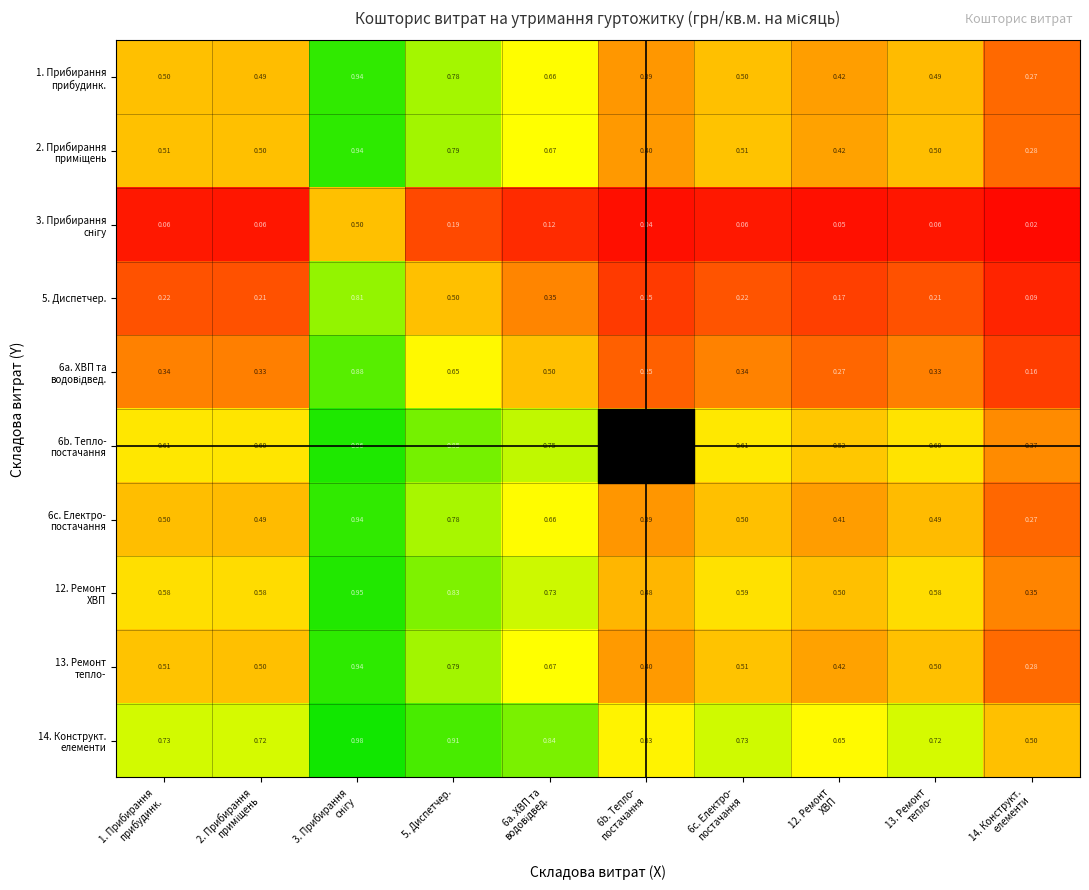

How many categories are shown in the chart?

10